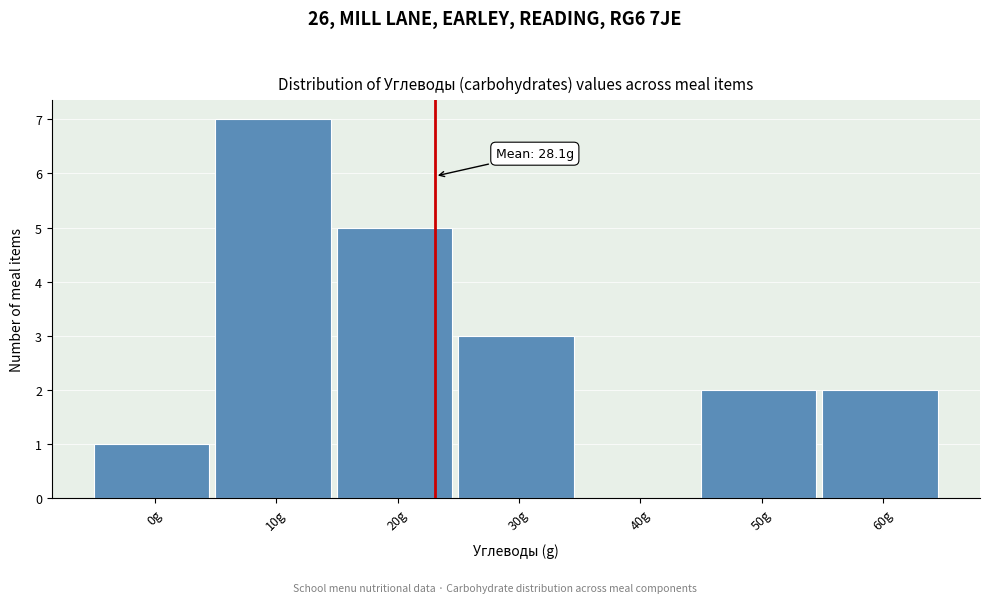

Reading left to right, what are all the values shown in this chart?

0g=1	10g=7	20g=5	30g=3	40g=0	50g=2	60g=2